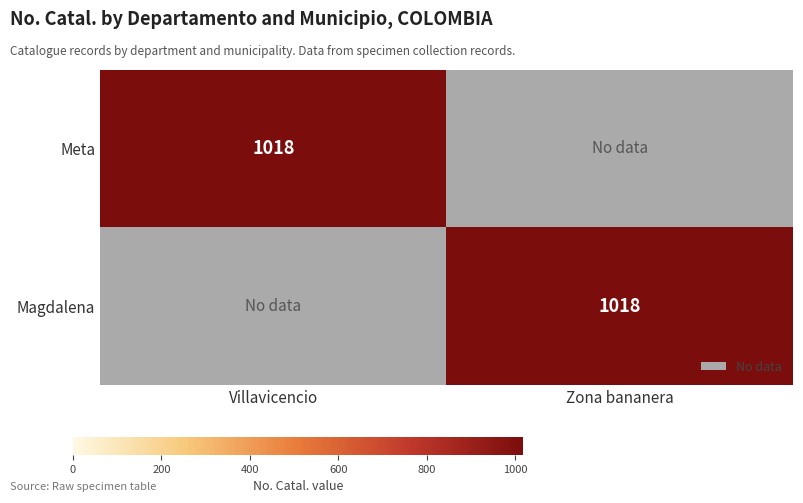

The value of Meta at Villavicencio is 1018. True or false?

True